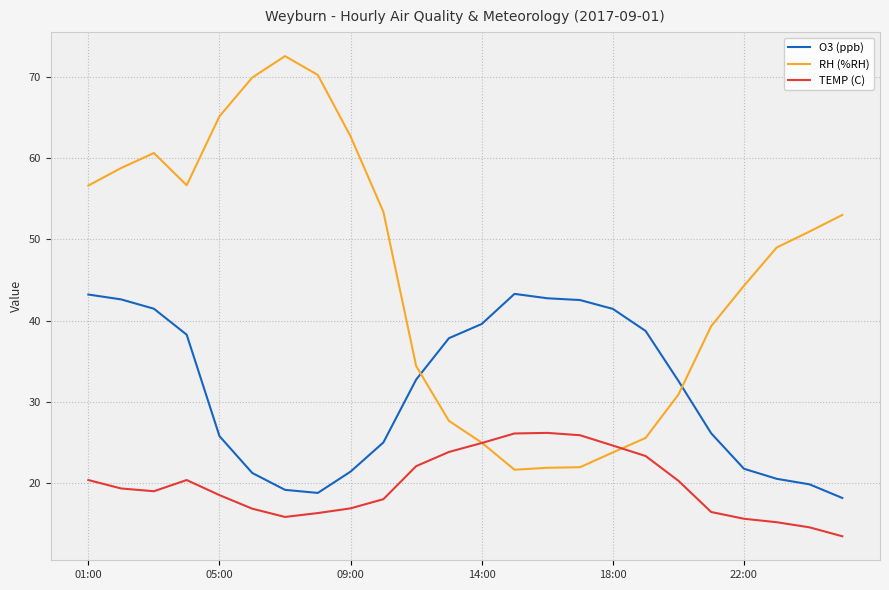

Which series has the widest spread of values?

RH (%RH)